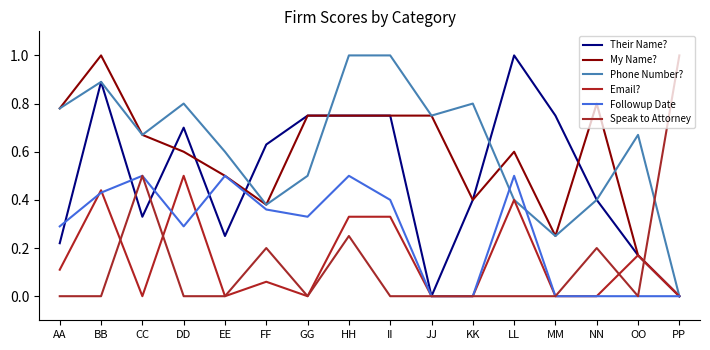

What is the difference between the highest and lowest values at CC?

0.7